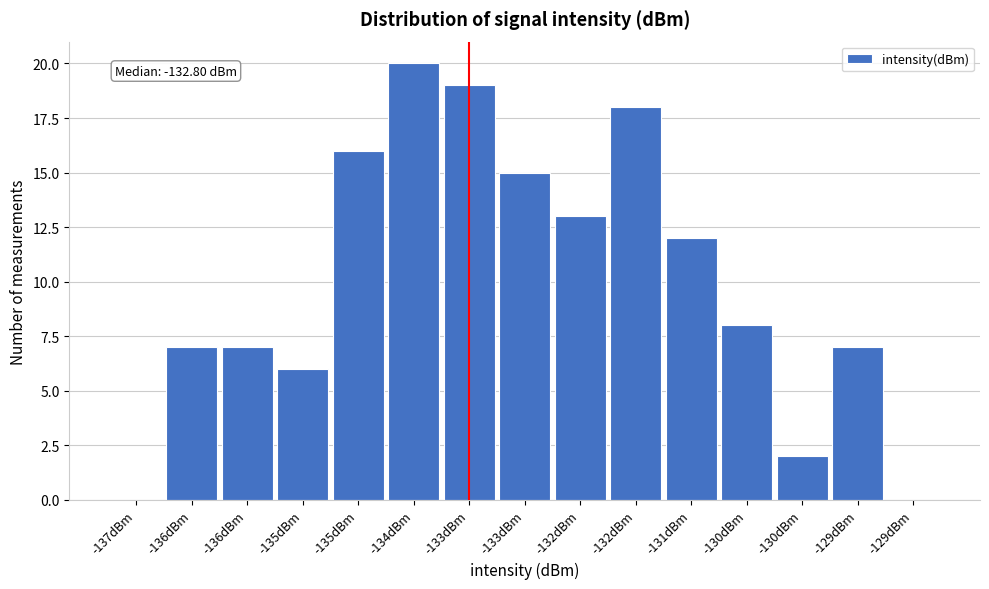

Are the bars horizontal?

No